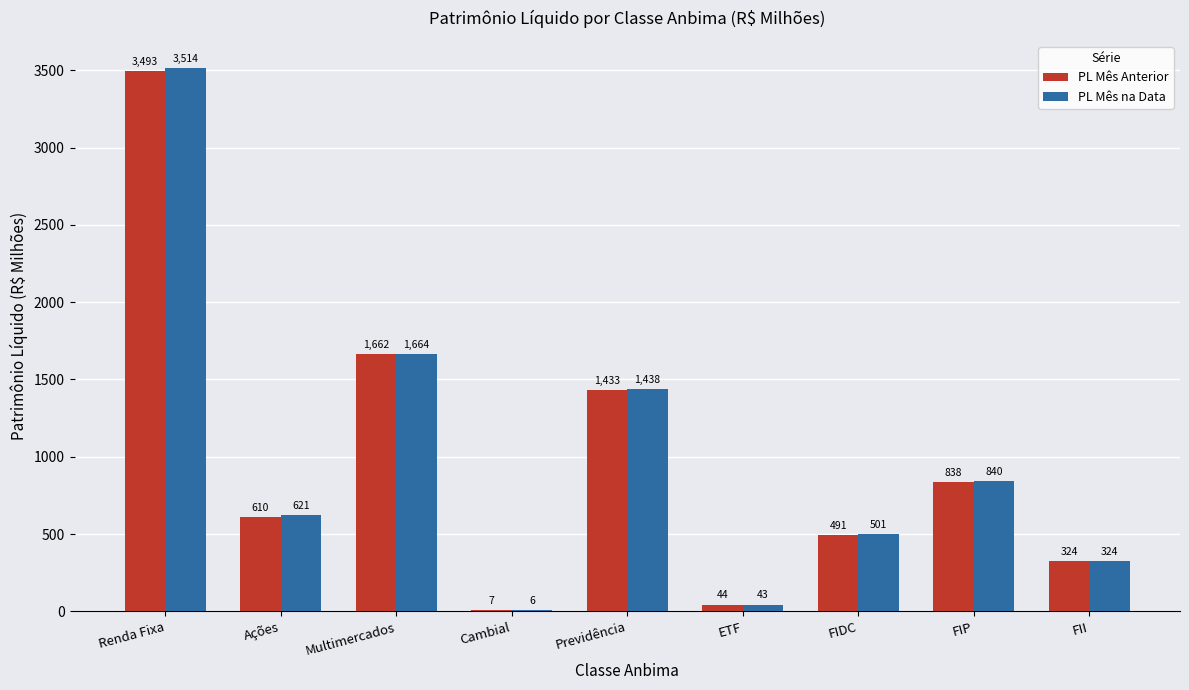

The PL Mês Anterior series shows 1662.0 at Multimercados. True or false?

True